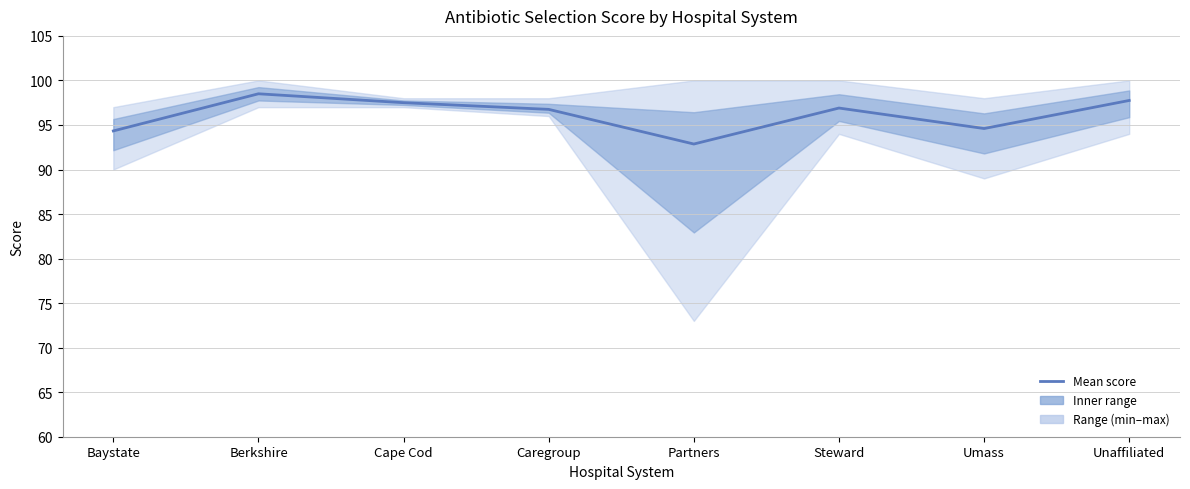

The value at Cape Cod is 61.6. True or false?

False